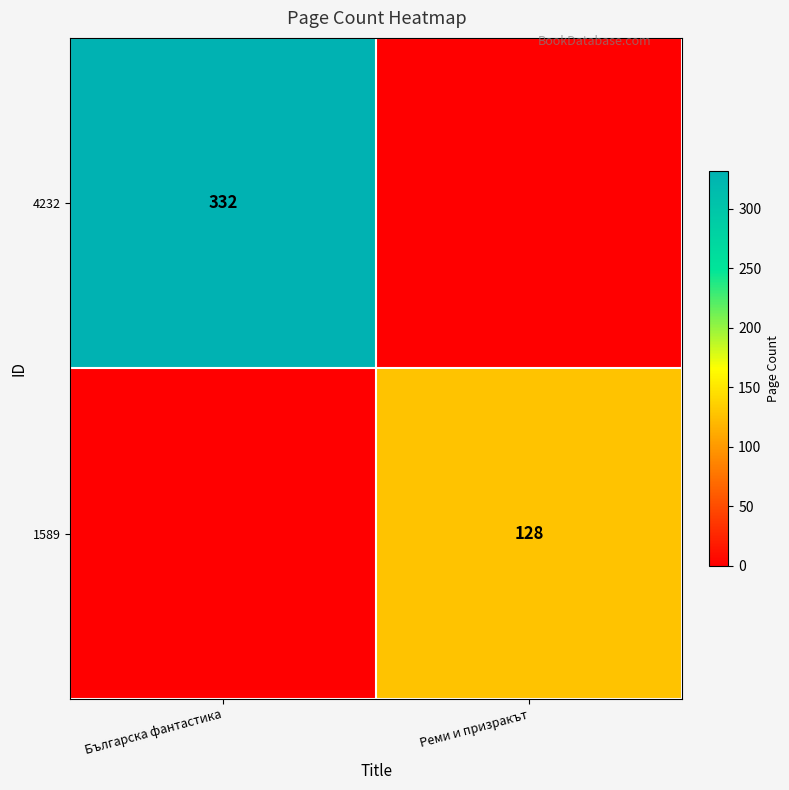

Is the value of 4232 at Българска фантастика greater than the value of 1589 at Реми и призракът?

Yes